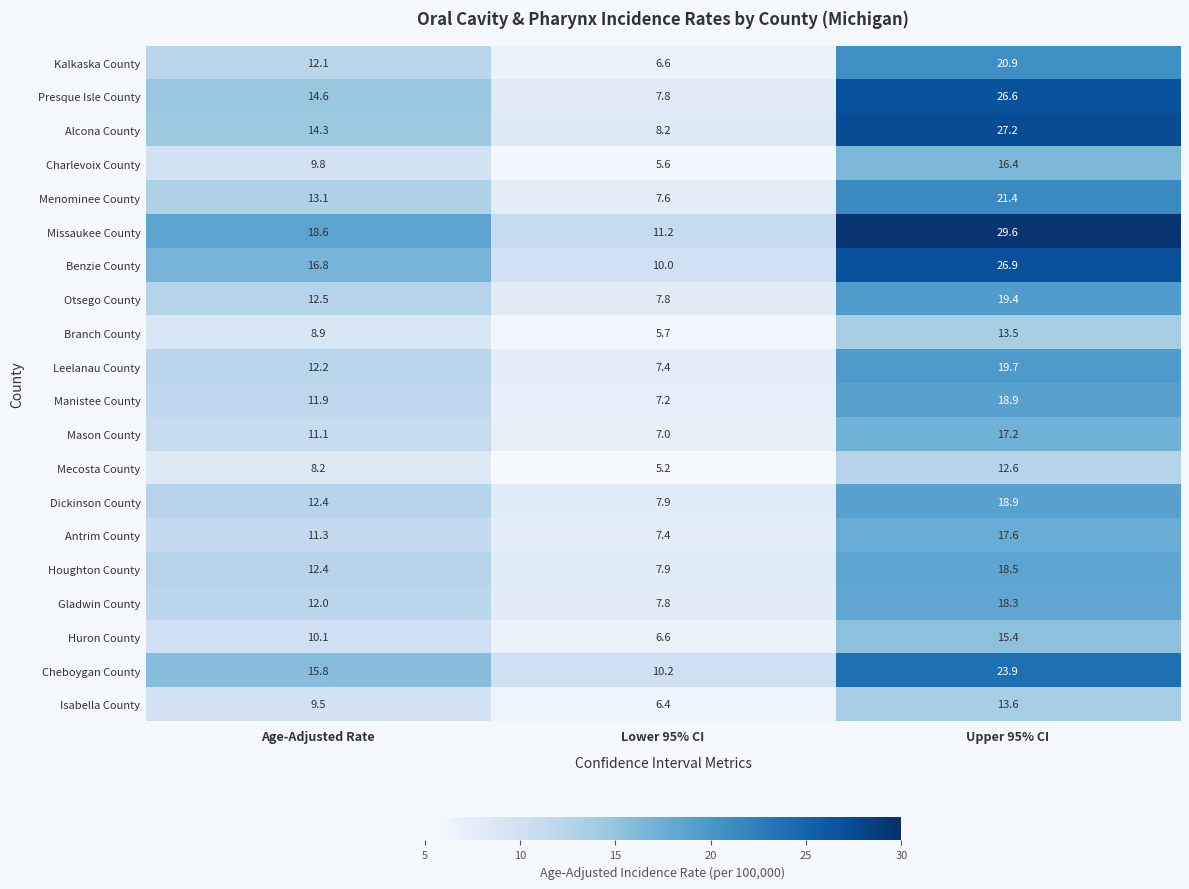

What is the spread (max minus min) of values at Upper 95% CI?

17.0